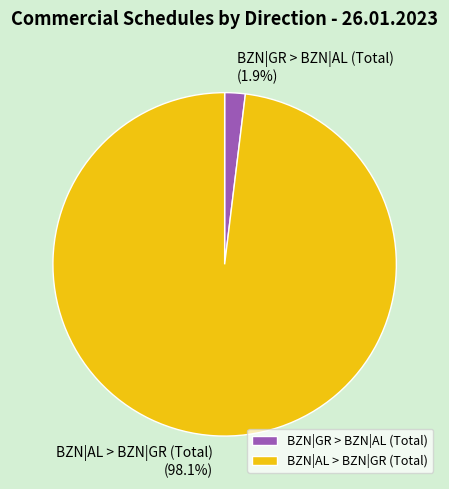

Is there a majority slice in this chart?

Yes